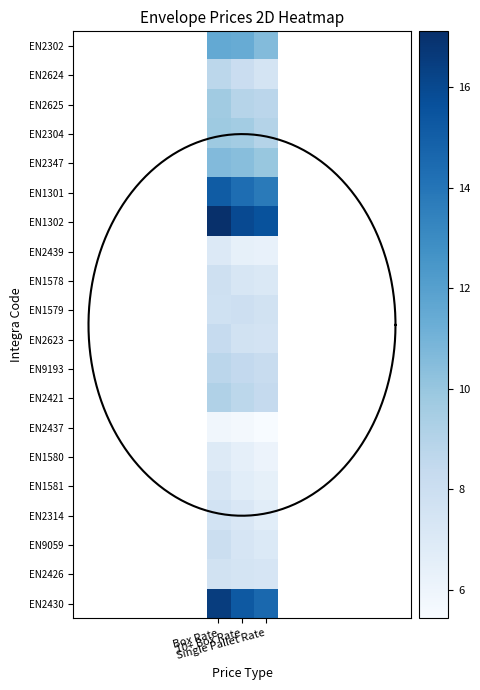

List the labels in order of EN1301 value, smallest first.

Single Pallet Rate, 10+ Box Rate, Box Rate